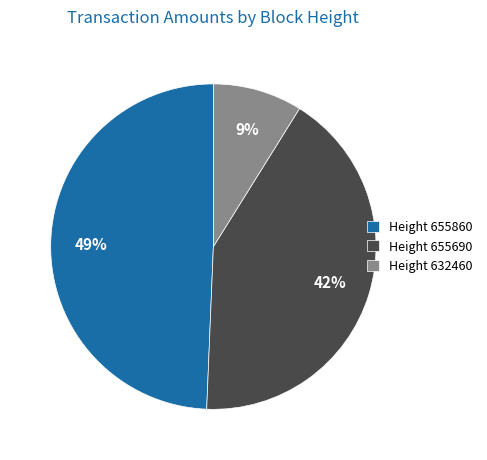

Which slice is the smallest?

Height 632460